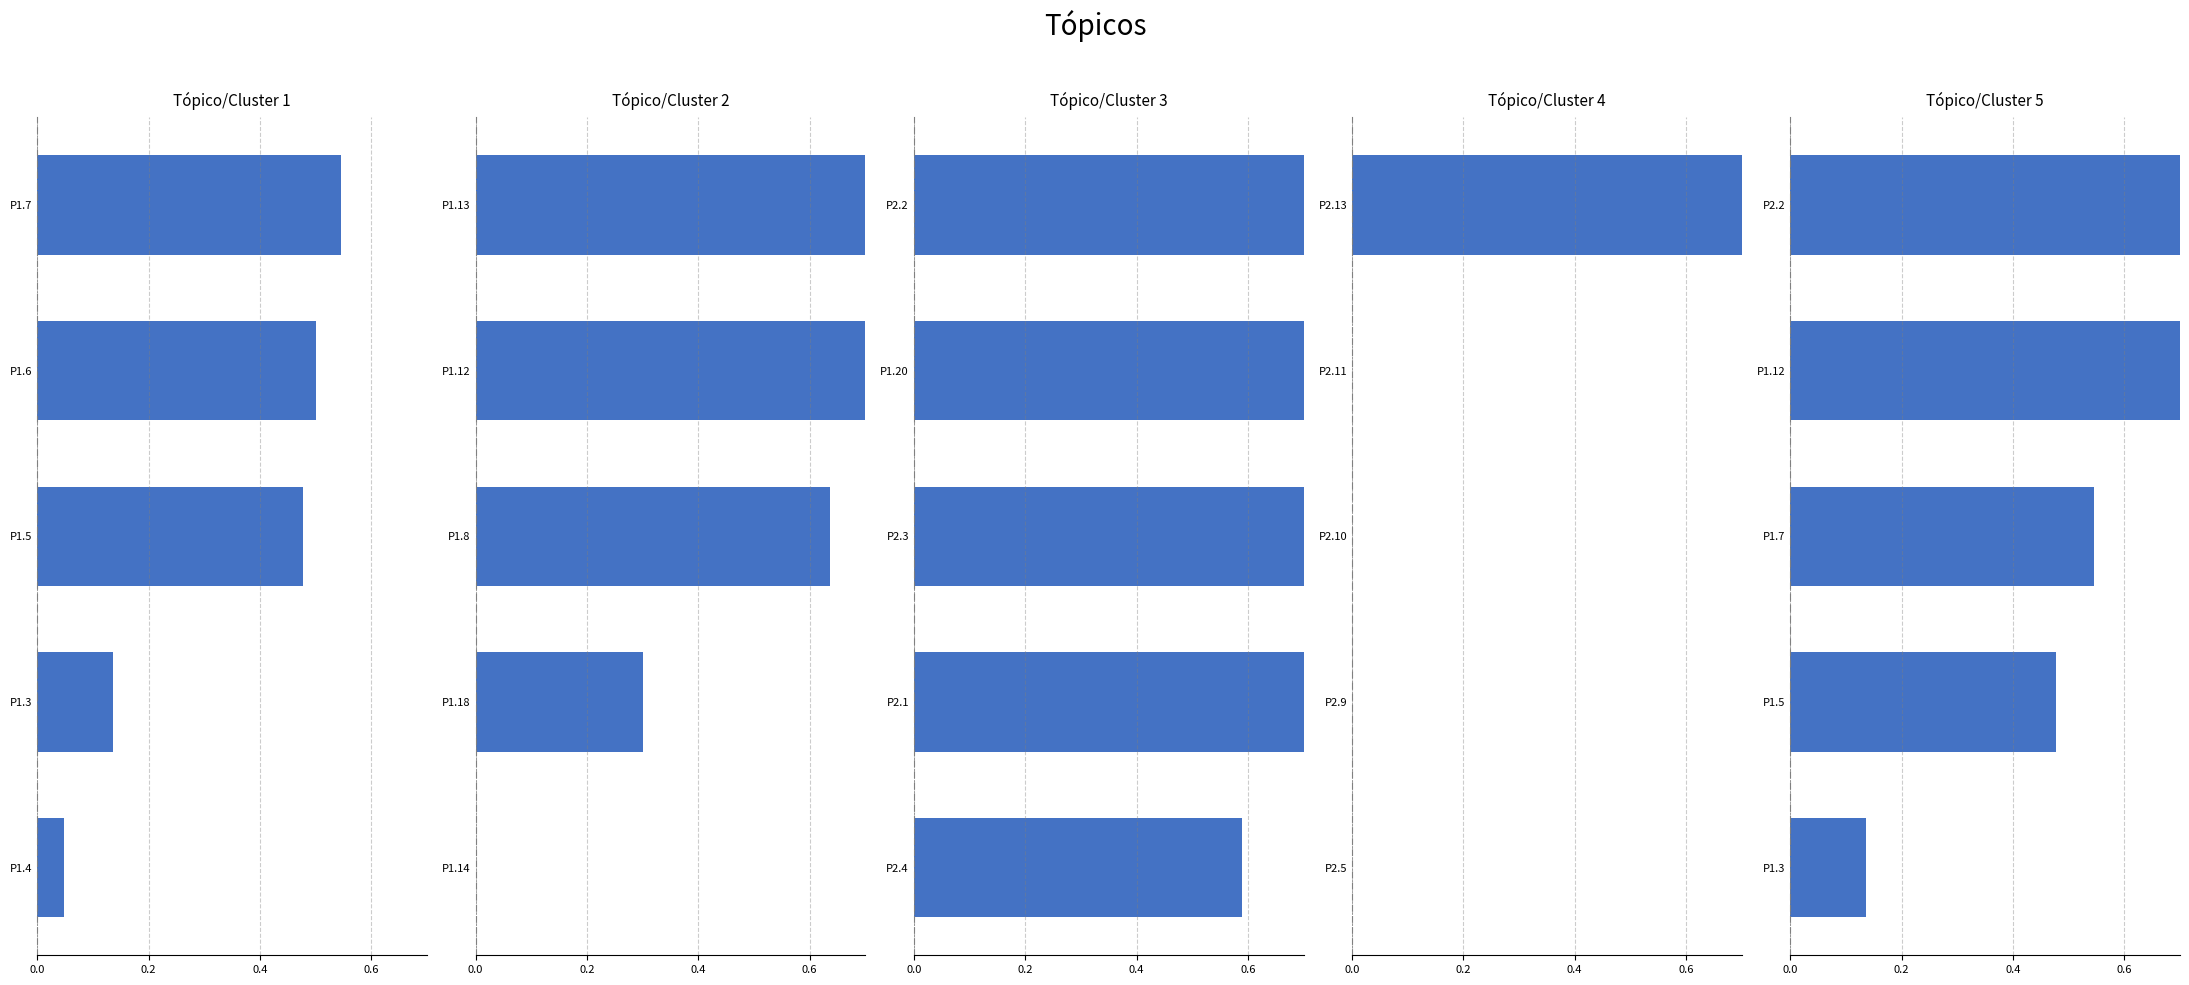

True or false: Группа 1 has a value of 0.5 at Р1.6.

True